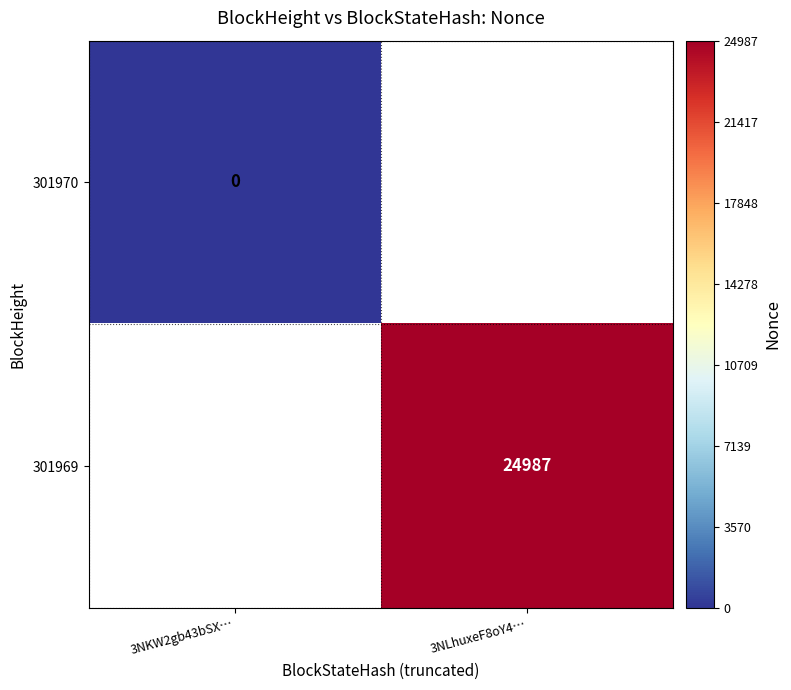

Is the value of 301969 at 3NLhuxeF8oY4… greater than the value of 301970 at 3NKW2gb43bSX…?

Yes